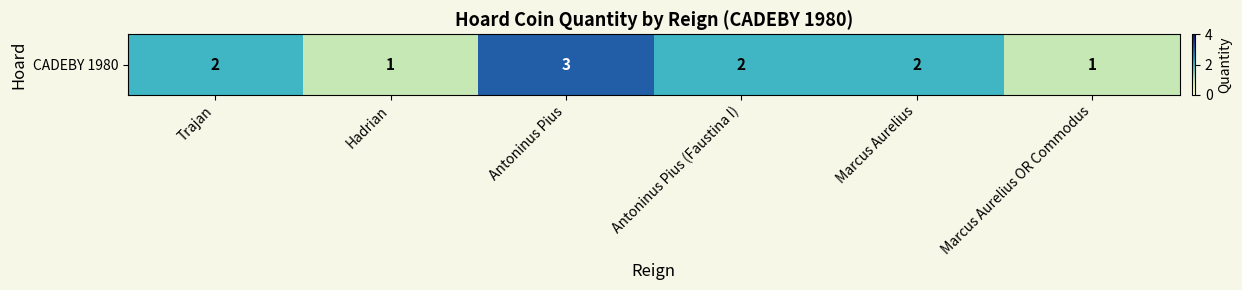

List the labels in order of value, smallest first.

Hadrian, Marcus Aurelius OR Commodus, Trajan, Antoninus Pius (Faustina I), Marcus Aurelius, Antoninus Pius